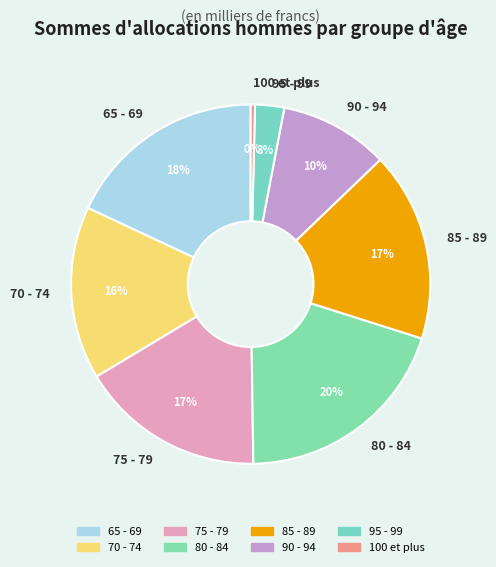

Is there any slice that represents more than half of the pie?

No